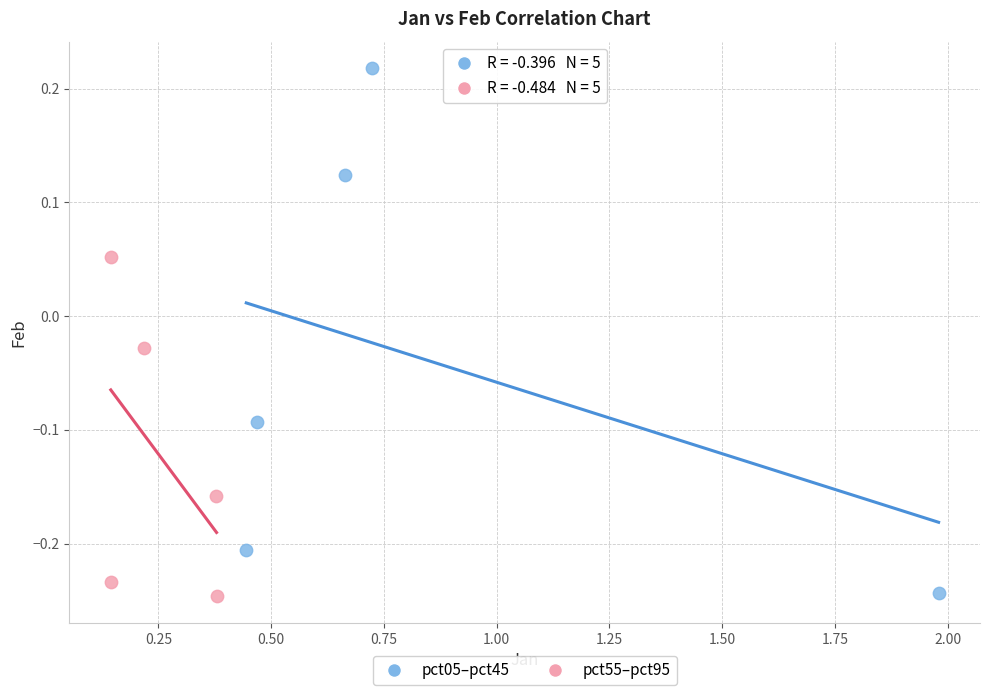

Which series reaches the maximum Y coordinate?

pct05–pct45